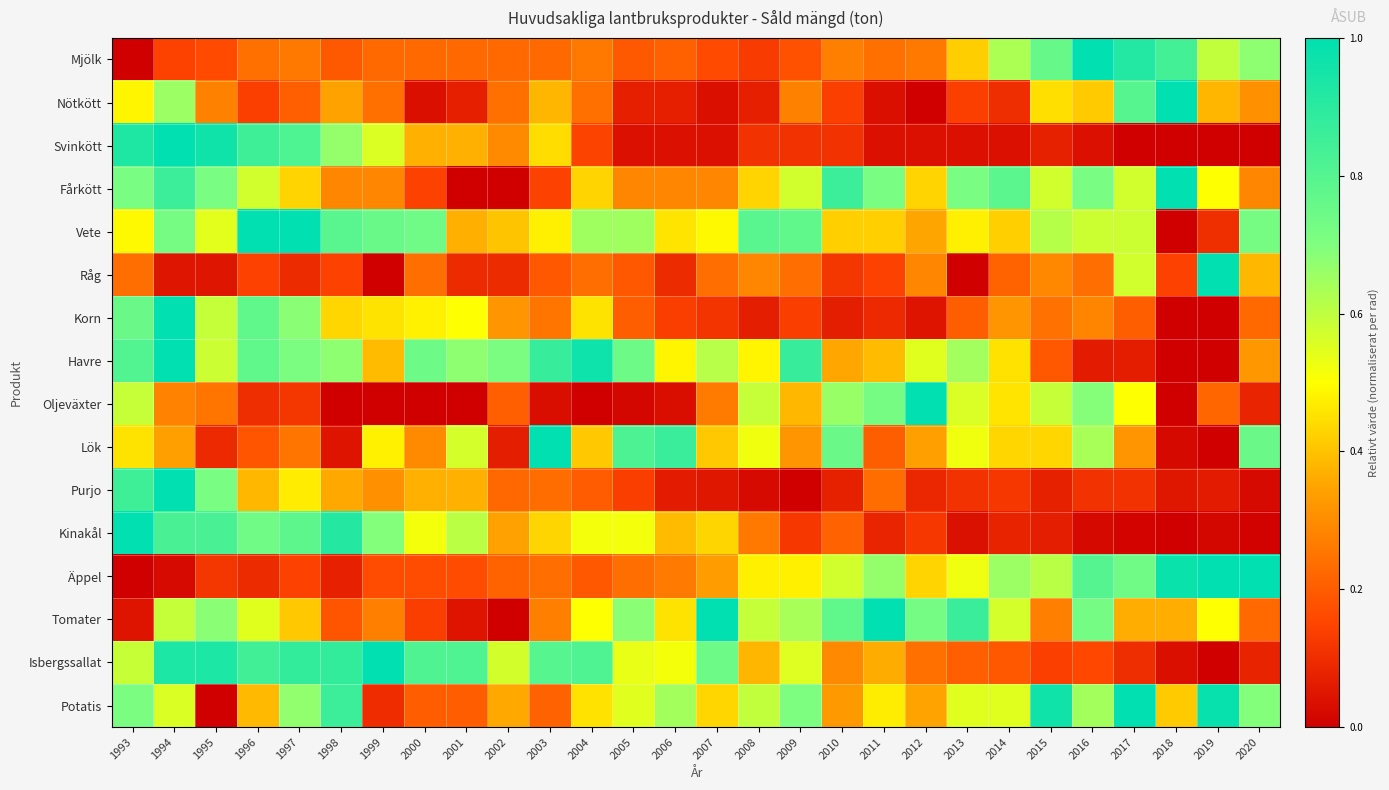

Reading left to right, list all the values displayed in this chart.

Mjölk: 1993=0.0	1994=0.1	1995=0.2	1996=0.2	1997=0.3	1998=0.2	1999=0.2	2000=0.2	2001=0.2	2002=0.2	2003=0.2	2004=0.3	2005=0.2	2006=0.2	2007=0.2	2008=0.1	2009=0.2	2010=0.3	2011=0.2	2012=0.3	2013=0.4	2014=0.6	2015=0.8	2016=1.0	2017=0.9	2018=0.8	2019=0.6	2020=0.7
Nötkött: 1993=0.5	1994=0.7	1995=0.3	1996=0.1	1997=0.2	1998=0.3	1999=0.2	2000=0.0	2001=0.1	2002=0.2	2003=0.4	2004=0.2	2005=0.1	2006=0.1	2007=0.0	2008=0.1	2009=0.3	2010=0.1	2011=0.0	2012=0.0	2013=0.1	2014=0.1	2015=0.4	2016=0.4	2017=0.8	2018=1.0	2019=0.4	2020=0.3
Svinkött: 1993=0.9	1994=1.0	1995=1.0	1996=0.9	1997=0.8	1998=0.7	1999=0.6	2000=0.4	2001=0.4	2002=0.3	2003=0.4	2004=0.1	2005=0.0	2006=0.0	2007=0.0	2008=0.1	2009=0.1	2010=0.1	2011=0.0	2012=0.0	2013=0.0	2014=0.0	2015=0.1	2016=0.0	2017=0.0	2018=0.0	2019=0.0	2020=0.0
Fårkött: 1993=0.7	1994=0.9	1995=0.7	1996=0.6	1997=0.4	1998=0.3	1999=0.3	2000=0.1	2001=0.0	2002=0.0	2003=0.1	2004=0.4	2005=0.3	2006=0.3	2007=0.3	2008=0.4	2009=0.6	2010=0.9	2011=0.7	2012=0.4	2013=0.7	2014=0.8	2015=0.6	2016=0.7	2017=0.6	2018=1.0	2019=0.5	2020=0.3
Vete: 1993=0.5	1994=0.7	1995=0.5	1996=1.0	1997=1.0	1998=0.8	1999=0.8	2000=0.7	2001=0.4	2002=0.4	2003=0.5	2004=0.6	2005=0.6	2006=0.5	2007=0.5	2008=0.8	2009=0.8	2010=0.4	2011=0.4	2012=0.4	2013=0.5	2014=0.4	2015=0.6	2016=0.6	2017=0.6	2018=0.0	2019=0.1	2020=0.7
Råg: 1993=0.2	1994=0.0	1995=0.0	1996=0.1	1997=0.1	1998=0.1	1999=0.0	2000=0.2	2001=0.1	2002=0.1	2003=0.2	2004=0.2	2005=0.2	2006=0.1	2007=0.2	2008=0.3	2009=0.2	2010=0.1	2011=0.1	2012=0.3	2013=0.0	2014=0.2	2015=0.3	2016=0.2	2017=0.6	2018=0.1	2019=1.0	2020=0.4
Korn: 1993=0.8	1994=1.0	1995=0.6	1996=0.8	1997=0.7	1998=0.4	1999=0.5	2000=0.5	2001=0.5	2002=0.3	2003=0.2	2004=0.5	2005=0.2	2006=0.1	2007=0.1	2008=0.1	2009=0.1	2010=0.1	2011=0.1	2012=0.0	2013=0.2	2014=0.3	2015=0.2	2016=0.3	2017=0.2	2018=0.0	2019=0.0	2020=0.2
Havre: 1993=0.8	1994=1.0	1995=0.6	1996=0.8	1997=0.7	1998=0.7	1999=0.4	2000=0.7	2001=0.7	2002=0.7	2003=0.9	2004=1.0	2005=0.7	2006=0.5	2007=0.6	2008=0.5	2009=0.9	2010=0.4	2011=0.4	2012=0.5	2013=0.6	2014=0.5	2015=0.2	2016=0.1	2017=0.1	2018=0.0	2019=0.0	2020=0.3
Oljeväxter: 1993=0.6	1994=0.3	1995=0.2	1996=0.1	1997=0.1	1998=0.0	1999=0.0	2000=0.0	2001=0.0	2002=0.2	2003=0.0	2004=0.0	2005=0.0	2006=0.0	2007=0.3	2008=0.6	2009=0.4	2010=0.7	2011=0.7	2012=1.0	2013=0.6	2014=0.5	2015=0.6	2016=0.7	2017=0.5	2018=0.0	2019=0.2	2020=0.1
Lök: 1993=0.5	1994=0.3	1995=0.1	1996=0.2	1997=0.2	1998=0.0	1999=0.5	2000=0.3	2001=0.6	2002=0.1	2003=1.0	2004=0.4	2005=0.8	2006=0.9	2007=0.4	2008=0.5	2009=0.3	2010=0.8	2011=0.2	2012=0.3	2013=0.5	2014=0.4	2015=0.4	2016=0.6	2017=0.3	2018=0.0	2019=0.0	2020=0.8
Purjo: 1993=0.9	1994=1.0	1995=0.7	1996=0.4	1997=0.5	1998=0.4	1999=0.3	2000=0.4	2001=0.4	2002=0.2	2003=0.2	2004=0.2	2005=0.1	2006=0.1	2007=0.0	2008=0.0	2009=0.0	2010=0.1	2011=0.2	2012=0.1	2013=0.1	2014=0.1	2015=0.1	2016=0.1	2017=0.1	2018=0.0	2019=0.1	2020=0.0
Kinakål: 1993=1.0	1994=0.8	1995=0.8	1996=0.7	1997=0.8	1998=0.9	1999=0.7	2000=0.5	2001=0.6	2002=0.3	2003=0.4	2004=0.5	2005=0.5	2006=0.4	2007=0.4	2008=0.3	2009=0.1	2010=0.2	2011=0.1	2012=0.1	2013=0.0	2014=0.1	2015=0.1	2016=0.0	2017=0.0	2018=0.0	2019=0.0	2020=0.0
Äppel: 1993=0.0	1994=0.0	1995=0.1	1996=0.1	1997=0.1	1998=0.1	1999=0.2	2000=0.2	2001=0.2	2002=0.2	2003=0.2	2004=0.2	2005=0.2	2006=0.3	2007=0.3	2008=0.5	2009=0.5	2010=0.6	2011=0.7	2012=0.4	2013=0.5	2014=0.7	2015=0.6	2016=0.8	2017=0.7	2018=1.0	2019=1.0	2020=1.0
Tomater: 1993=0.0	1994=0.6	1995=0.7	1996=0.5	1997=0.4	1998=0.2	1999=0.3	2000=0.1	2001=0.0	2002=0.0	2003=0.3	2004=0.5	2005=0.7	2006=0.5	2007=1.0	2008=0.6	2009=0.6	2010=0.8	2011=1.0	2012=0.7	2013=0.9	2014=0.6	2015=0.3	2016=0.7	2017=0.4	2018=0.4	2019=0.5	2020=0.2
Isbergssallat: 1993=0.6	1994=0.9	1995=0.9	1996=0.8	1997=0.9	1998=0.9	1999=1.0	2000=0.8	2001=0.8	2002=0.6	2003=0.8	2004=0.8	2005=0.5	2006=0.5	2007=0.7	2008=0.4	2009=0.6	2010=0.3	2011=0.4	2012=0.2	2013=0.2	2014=0.2	2015=0.1	2016=0.2	2017=0.1	2018=0.0	2019=0.0	2020=0.1
Potatis: 1993=0.7	1994=0.6	1995=0.0	1996=0.4	1997=0.7	1998=0.9	1999=0.1	2000=0.2	2001=0.2	2002=0.4	2003=0.2	2004=0.5	2005=0.5	2006=0.6	2007=0.4	2008=0.6	2009=0.7	2010=0.3	2011=0.5	2012=0.3	2013=0.5	2014=0.5	2015=1.0	2016=0.6	2017=1.0	2018=0.4	2019=1.0	2020=0.7